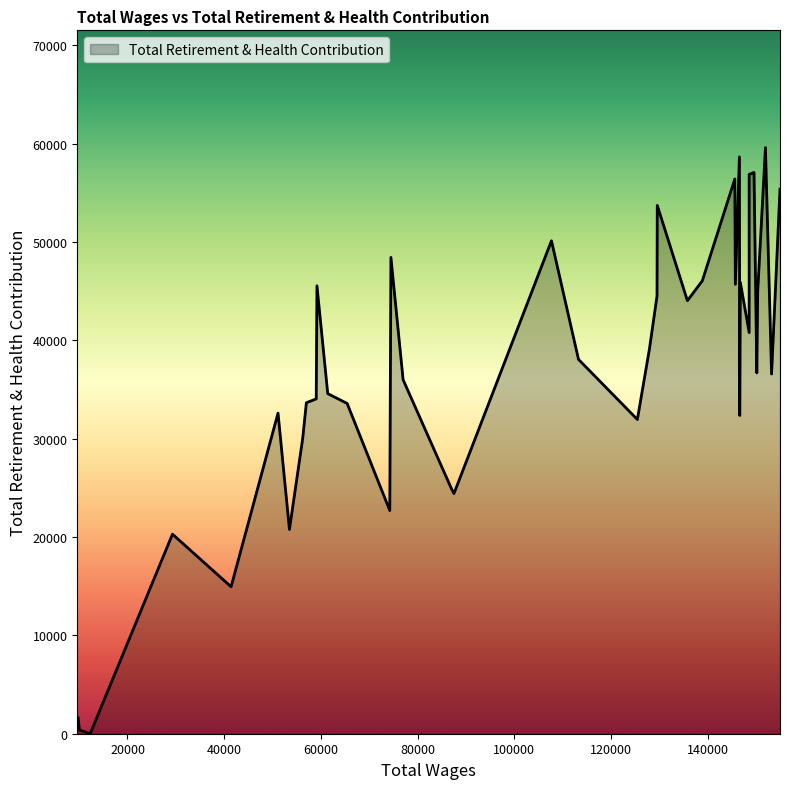

Between 9614 and 59186, which is larger?

59186